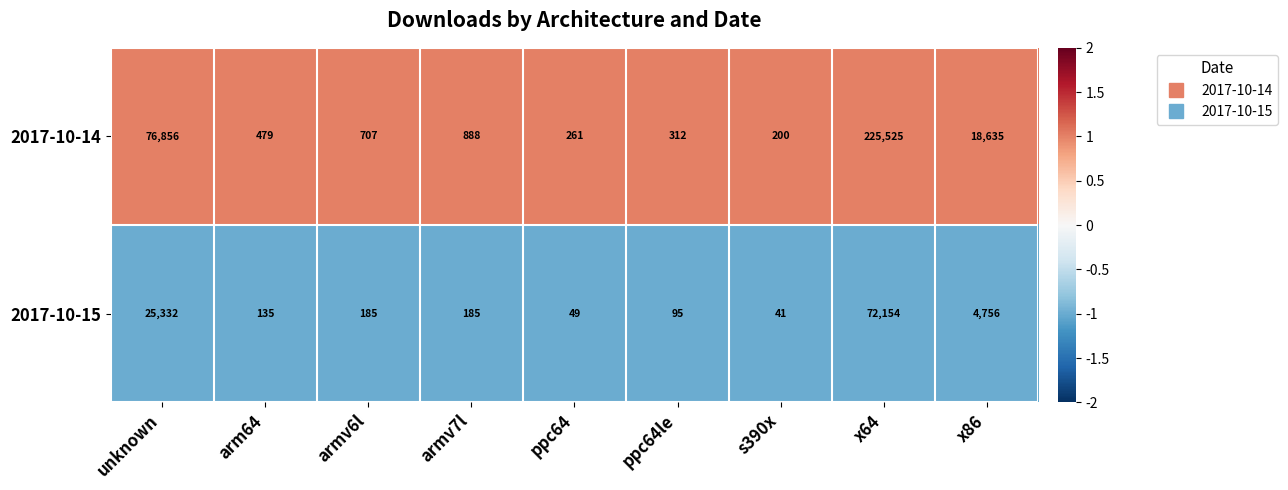

Which category has the lowest value in the 2017-10-14 series?

s390x